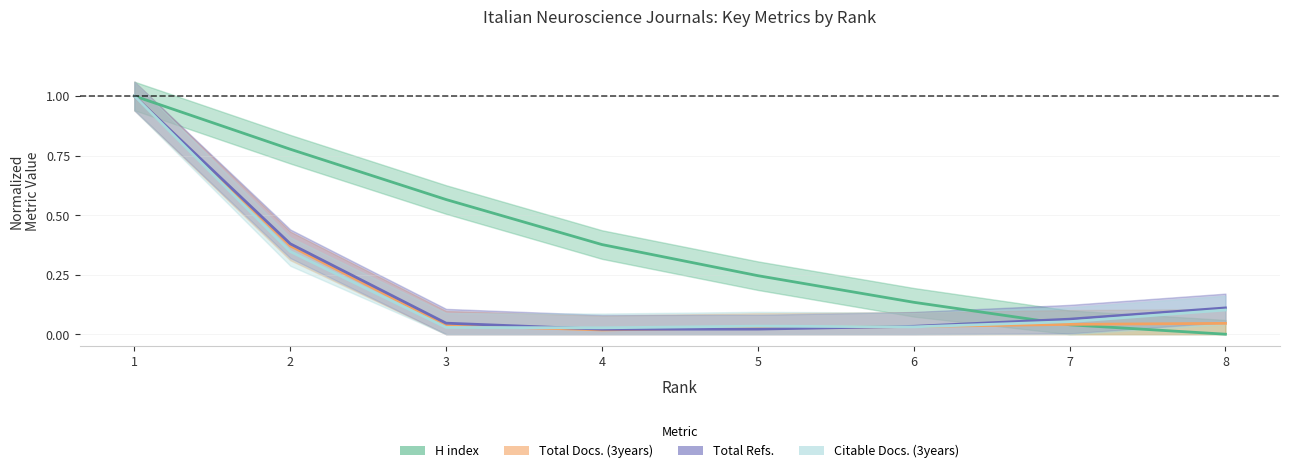

Rank the series by their maximum value, from lowest to highest.

H index, Total Docs. (3years), Total Refs., Citable Docs. (3years)